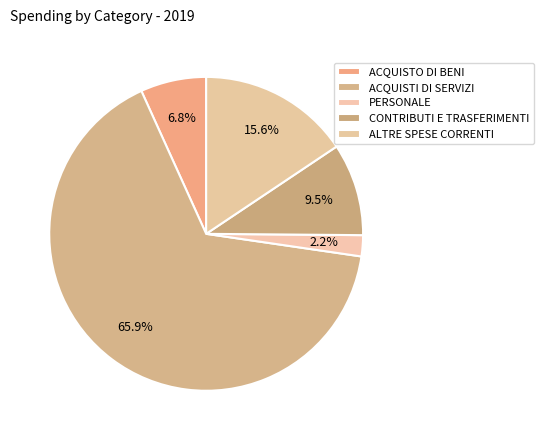

Which slice is the largest?

ACQUISTI DI SERVIZI